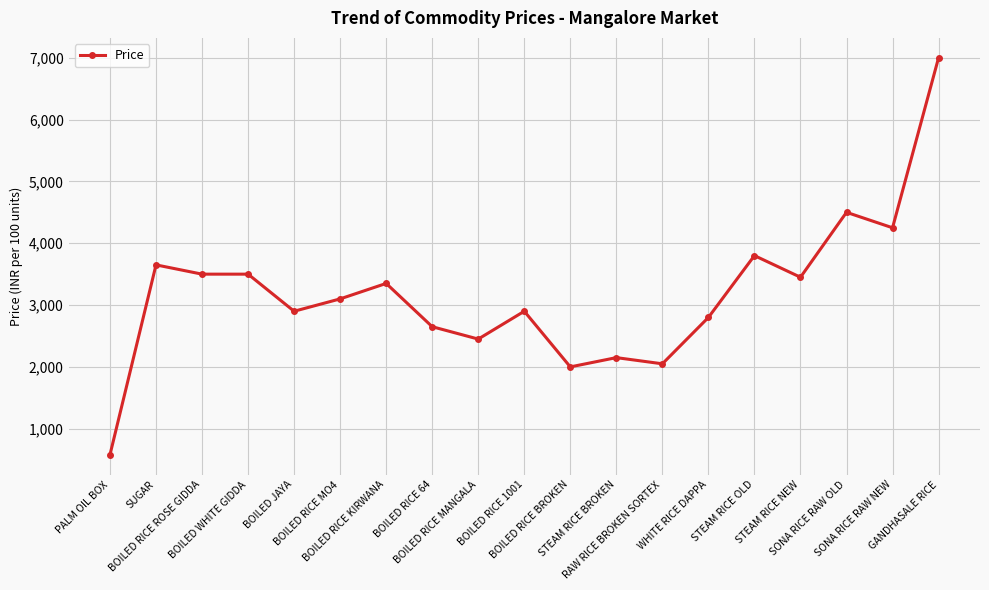

What is the difference between the maximum and second lowest values?

5000